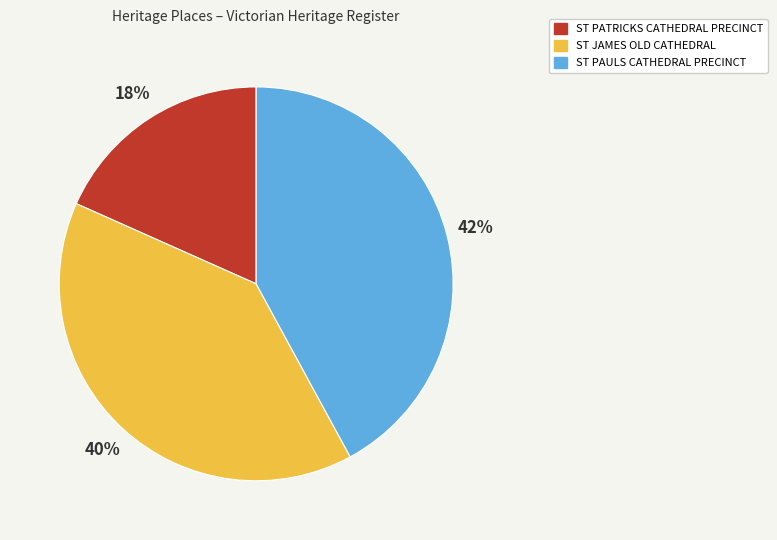

Does ST JAMES OLD CATHEDRAL account for over 50% of the chart?

No